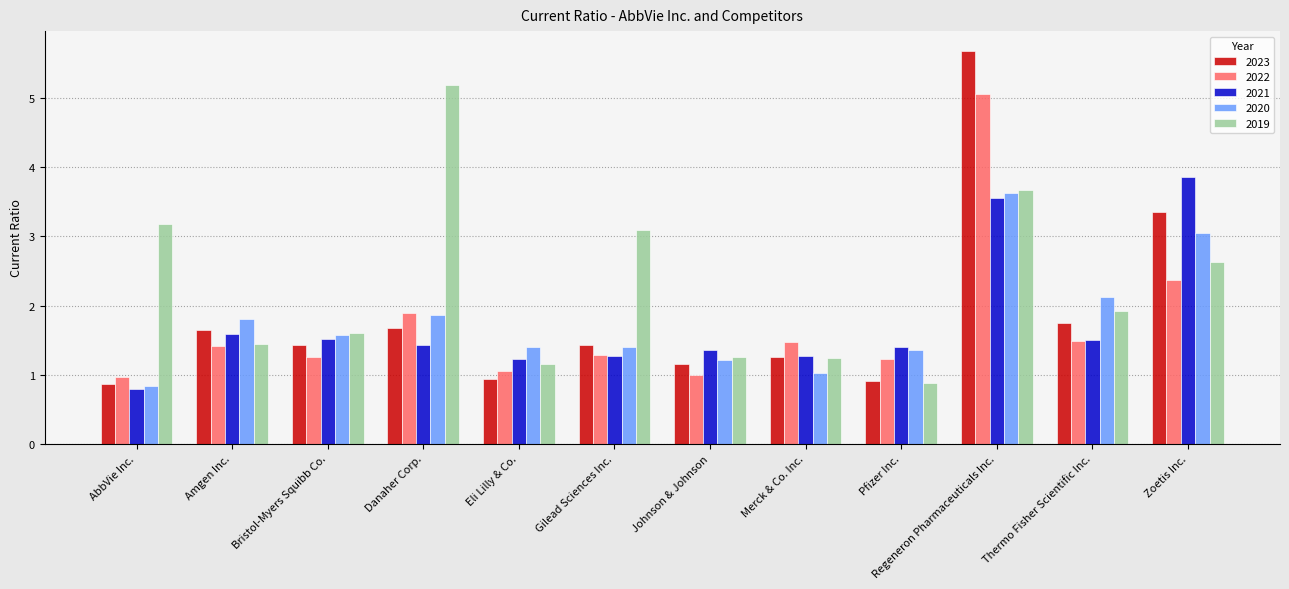

How many categories are shown in the chart?

12